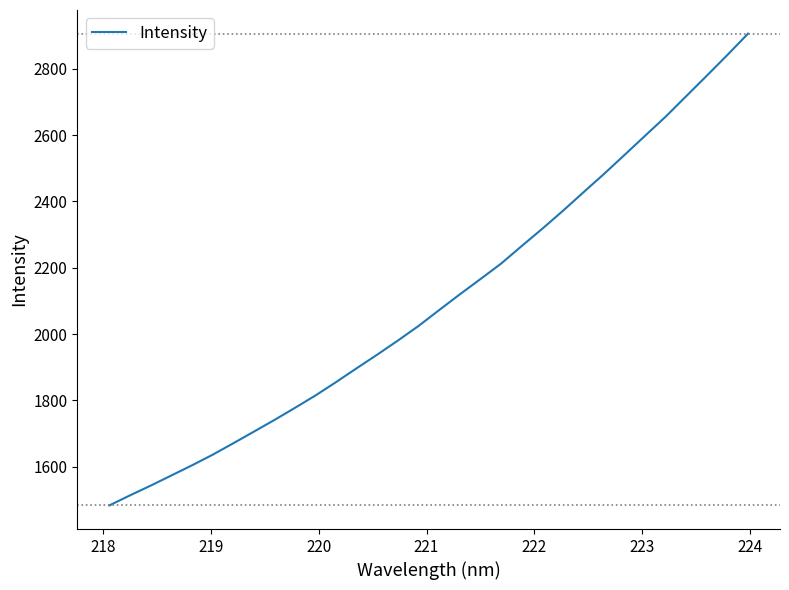

Reading left to right, what are all the values shown in this chart?

1483.2	1513.5	1542.8	1573.3	1603.9	1635.8	1670.3	1705.4	1740.8	1777.5	1815.0	1855.4	1897.1	1938.3	1980.6	2024.6	2072.5	2119.7	2165.7	2212.2	2265.2	2317.4	2371.3	2427.3	2482.7	2540.3	2598.2	2655.8	2717.6	2779.4	2841.8	2906.0